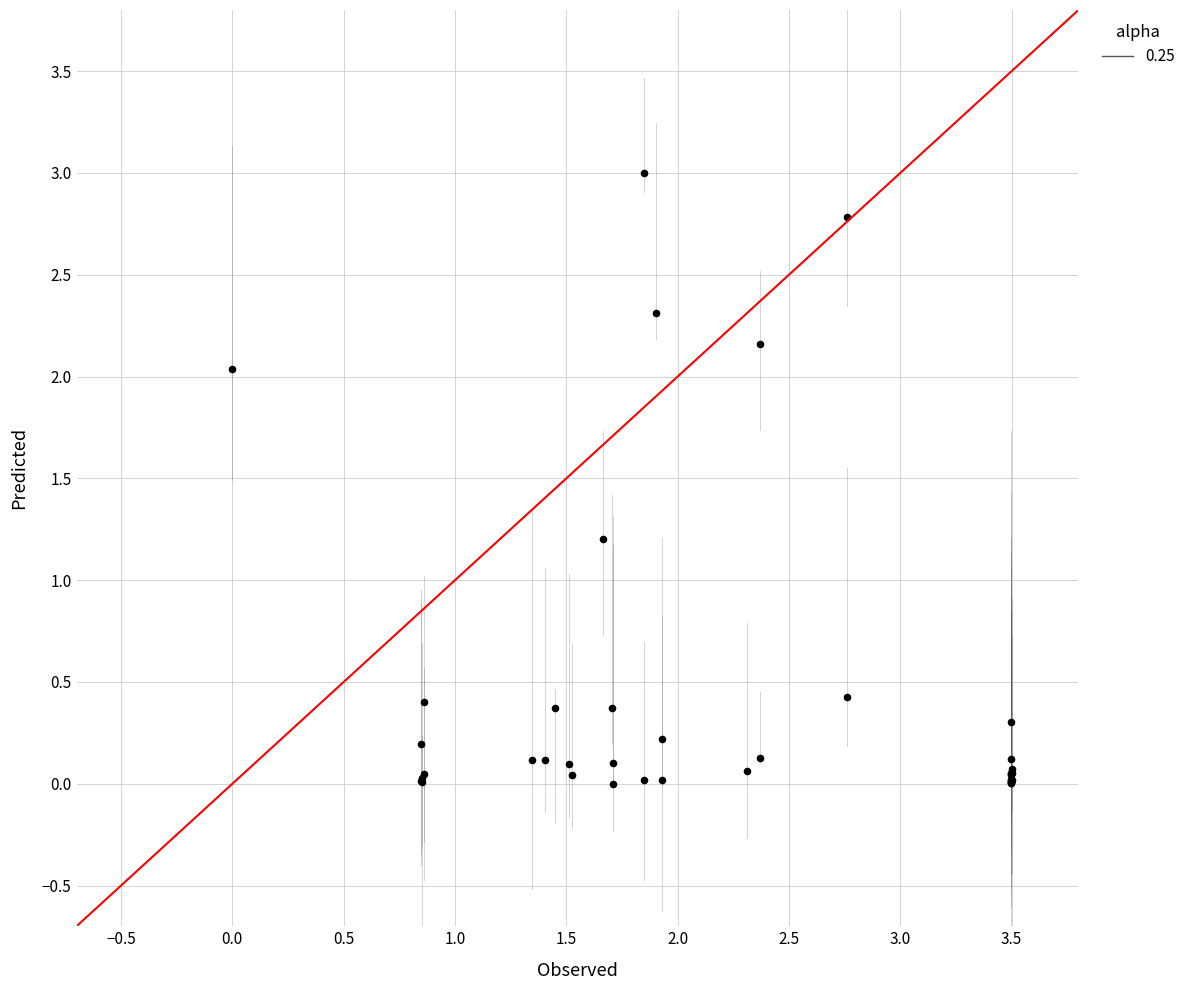

What Y value in the scatter plot is closest to 1?

1.2